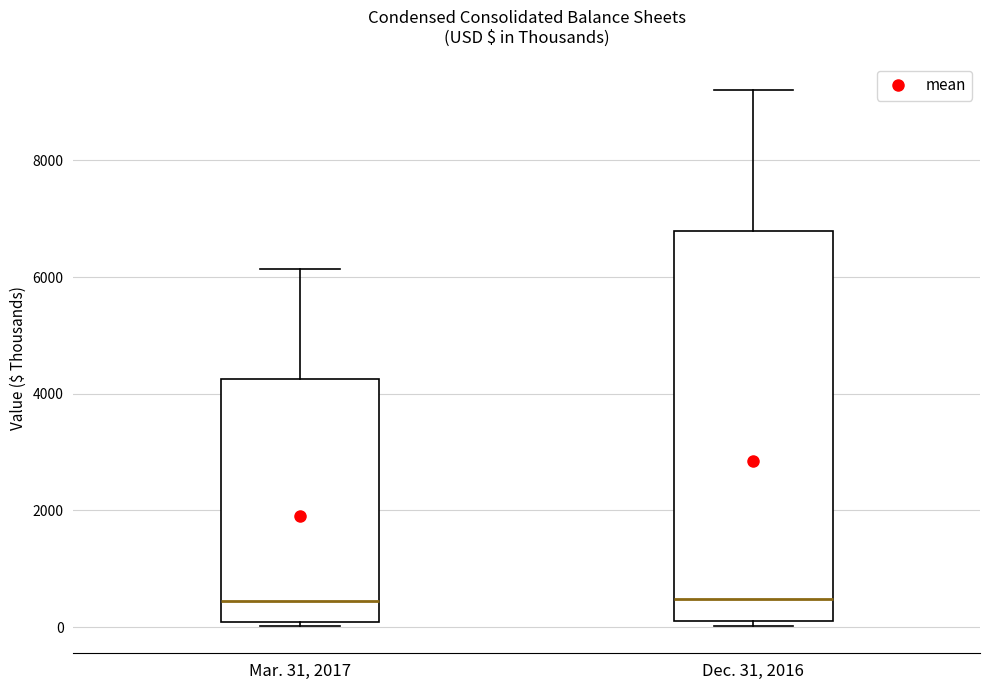

Where does the upper whisker of the box for Mar. 31, 2017 end on the y-axis? The values are not printed on the chart, so give them approximately, as read against the axis.

6200